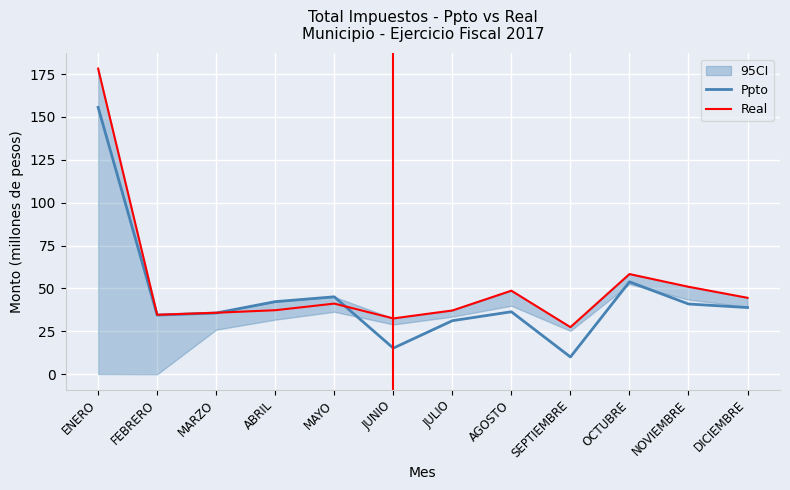

Is it true that Real equals 37.3 at ABRIL?

True